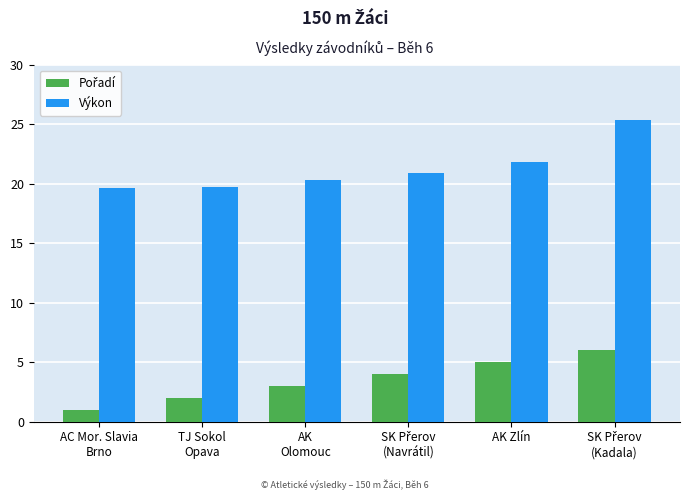

What is the value of the Výkon bar at the 5th from the left?

21.8